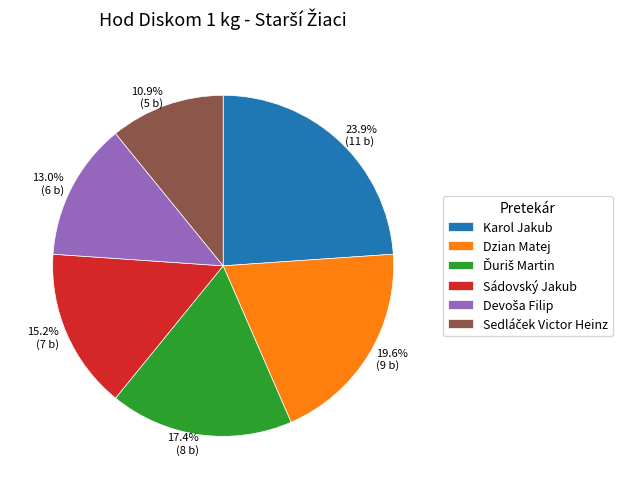

Is there any slice that represents more than half of the pie?

No